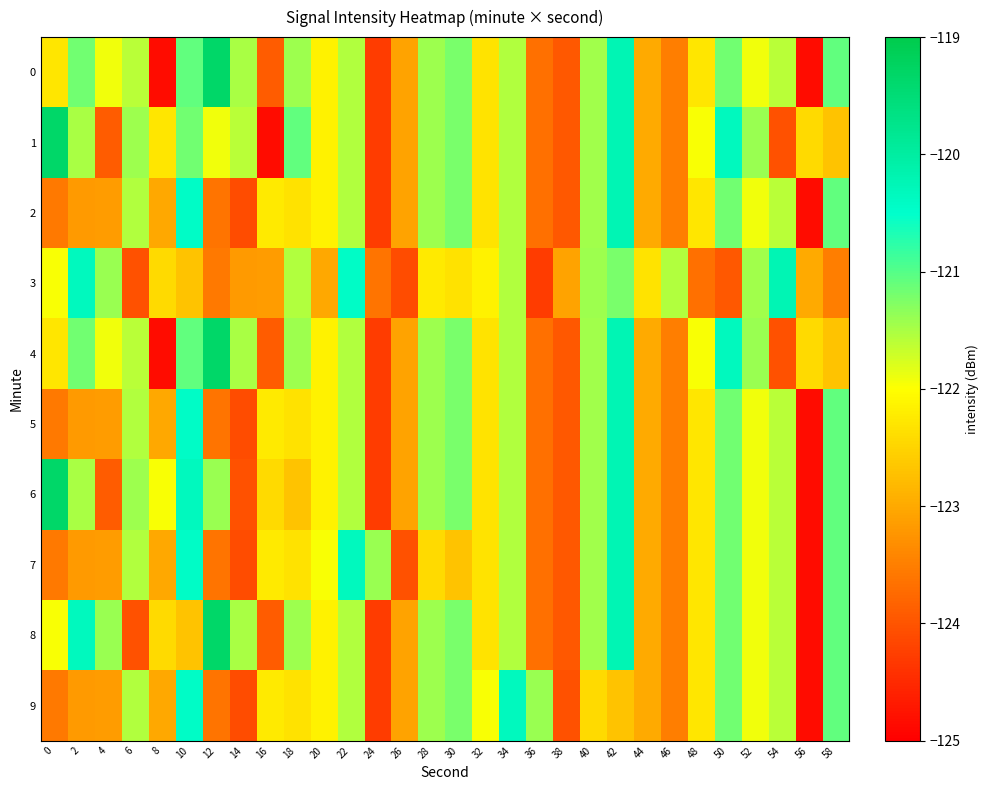

Reading left to right, list all the values displayed in this chart.

0: 0=-122.3	2=-121.2	4=-121.9	6=-121.6	8=-124.9	10=-121.1	12=-119.3	14=-121.5	16=-123.9	18=-121.4	20=-122.2	22=-121.5	24=-124.3	26=-123.1	28=-121.4	30=-121.2	32=-122.3	34=-121.5	36=-123.7	38=-124.0	40=-121.4	42=-120.2	44=-123.0	46=-123.5	48=-122.3	50=-121.2	52=-121.9	54=-121.6	56=-124.9	58=-121.1
1: 0=-119.3	2=-121.5	4=-123.9	6=-121.4	8=-122.3	10=-121.2	12=-121.9	14=-121.6	16=-124.9	18=-121.1	20=-122.2	22=-121.5	24=-124.3	26=-123.1	28=-121.4	30=-121.2	32=-122.3	34=-121.5	36=-123.7	38=-124.0	40=-121.4	42=-120.2	44=-123.0	46=-123.5	48=-122.0	50=-120.4	52=-121.4	54=-124.0	56=-122.4	58=-122.7
2: 0=-123.6	2=-123.2	4=-123.2	6=-121.6	8=-123.0	10=-120.4	12=-123.6	14=-124.1	16=-122.3	18=-122.3	20=-122.2	22=-121.5	24=-124.3	26=-123.1	28=-121.4	30=-121.2	32=-122.3	34=-121.5	36=-123.7	38=-124.0	40=-121.4	42=-120.2	44=-123.0	46=-123.5	48=-122.3	50=-121.2	52=-121.9	54=-121.6	56=-124.9	58=-121.1
3: 0=-122.0	2=-120.4	4=-121.4	6=-124.0	8=-122.4	10=-122.7	12=-123.6	14=-123.2	16=-123.2	18=-121.6	20=-123.0	22=-120.4	24=-123.6	26=-124.1	28=-122.3	30=-122.3	32=-122.2	34=-121.5	36=-124.3	38=-123.1	40=-121.4	42=-121.2	44=-122.3	46=-121.5	48=-123.7	50=-124.0	52=-121.4	54=-120.2	56=-123.0	58=-123.5
4: 0=-122.3	2=-121.2	4=-121.9	6=-121.6	8=-124.9	10=-121.1	12=-119.3	14=-121.5	16=-123.9	18=-121.4	20=-122.2	22=-121.5	24=-124.3	26=-123.1	28=-121.4	30=-121.2	32=-122.3	34=-121.5	36=-123.7	38=-124.0	40=-121.4	42=-120.2	44=-123.0	46=-123.5	48=-122.0	50=-120.4	52=-121.4	54=-124.0	56=-122.4	58=-122.7
5: 0=-123.6	2=-123.2	4=-123.2	6=-121.6	8=-123.0	10=-120.4	12=-123.6	14=-124.1	16=-122.3	18=-122.3	20=-122.2	22=-121.5	24=-124.3	26=-123.1	28=-121.4	30=-121.2	32=-122.3	34=-121.5	36=-123.7	38=-124.0	40=-121.4	42=-120.2	44=-123.0	46=-123.5	48=-122.3	50=-121.2	52=-121.9	54=-121.6	56=-124.9	58=-121.1
6: 0=-119.3	2=-121.5	4=-123.9	6=-121.4	8=-122.0	10=-120.4	12=-121.4	14=-124.0	16=-122.4	18=-122.7	20=-122.2	22=-121.5	24=-124.3	26=-123.1	28=-121.4	30=-121.2	32=-122.3	34=-121.5	36=-123.7	38=-124.0	40=-121.4	42=-120.2	44=-123.0	46=-123.5	48=-122.3	50=-121.2	52=-121.9	54=-121.6	56=-124.9	58=-121.1
7: 0=-123.6	2=-123.2	4=-123.2	6=-121.6	8=-123.0	10=-120.4	12=-123.6	14=-124.1	16=-122.3	18=-122.3	20=-122.0	22=-120.4	24=-121.4	26=-124.0	28=-122.4	30=-122.7	32=-122.3	34=-121.5	36=-123.7	38=-124.0	40=-121.4	42=-120.2	44=-123.0	46=-123.5	48=-122.3	50=-121.2	52=-121.9	54=-121.6	56=-124.9	58=-121.1
8: 0=-122.0	2=-120.4	4=-121.4	6=-124.0	8=-122.4	10=-122.7	12=-119.3	14=-121.5	16=-123.9	18=-121.4	20=-122.2	22=-121.5	24=-124.3	26=-123.1	28=-121.4	30=-121.2	32=-122.3	34=-121.5	36=-123.7	38=-124.0	40=-121.4	42=-120.2	44=-123.0	46=-123.5	48=-122.3	50=-121.2	52=-121.9	54=-121.6	56=-124.9	58=-121.1
9: 0=-123.6	2=-123.2	4=-123.2	6=-121.6	8=-123.0	10=-120.4	12=-123.6	14=-124.1	16=-122.3	18=-122.3	20=-122.2	22=-121.5	24=-124.3	26=-123.1	28=-121.4	30=-121.2	32=-122.0	34=-120.4	36=-121.4	38=-124.0	40=-122.4	42=-122.7	44=-123.0	46=-123.5	48=-122.3	50=-121.2	52=-121.9	54=-121.6	56=-124.9	58=-121.1